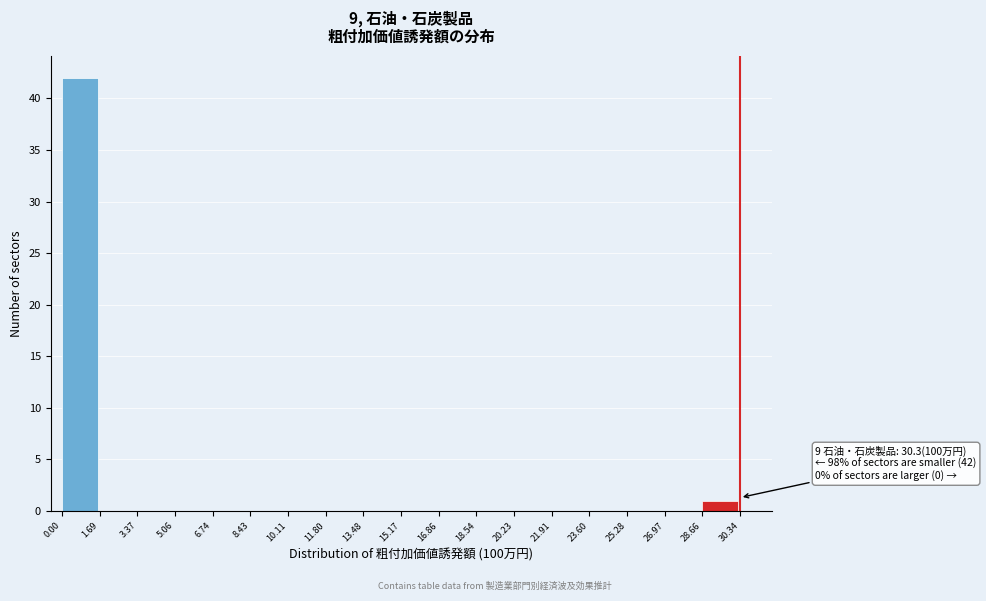

Over which range of the x-axis is the bar tallest?

0.00 to 1.69